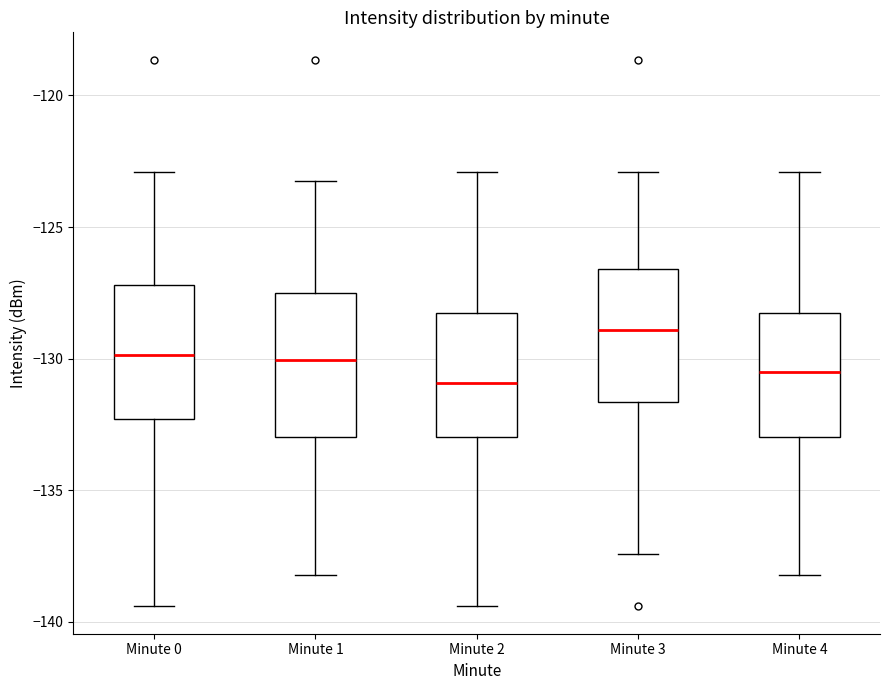

Which box's median line is the highest?

Minute 3